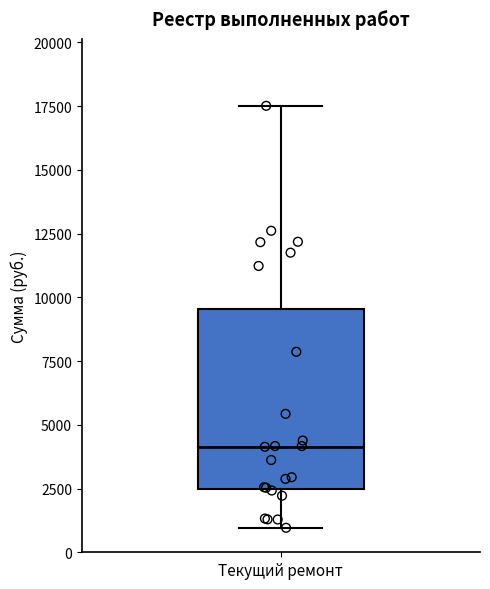

Transcribe this box plot: give where the median line is, the range the box spans, and where the two whiskers end, as read against the y-axis. The values are not printed on the chart, so give them approximately, as read against the axis.

median 4000, box 2500 to 9500, whiskers 1000 to 17500